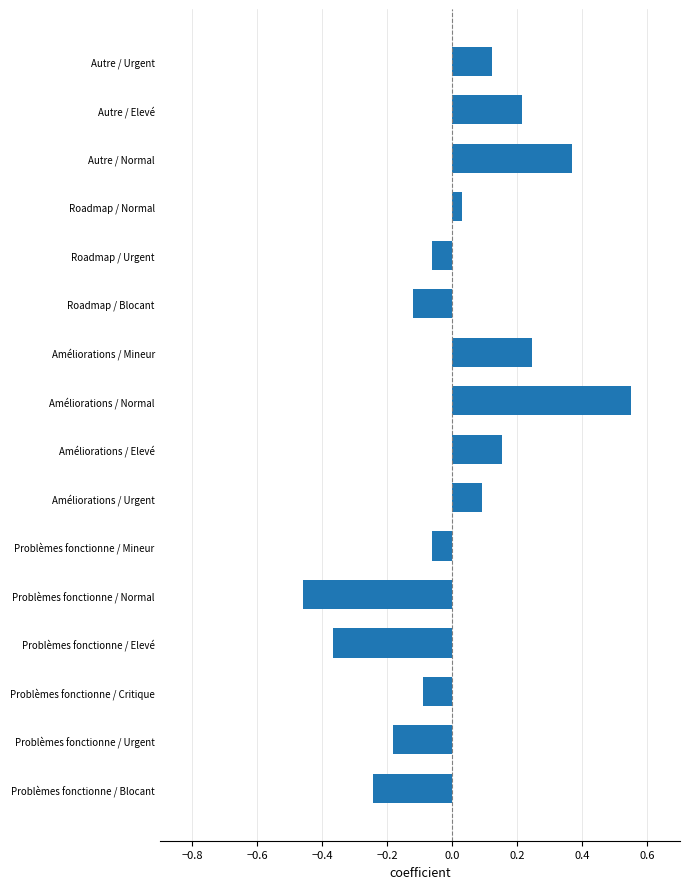

Which label corresponds to the smallest value in the chart?

Problèmes fonctionne / Normal